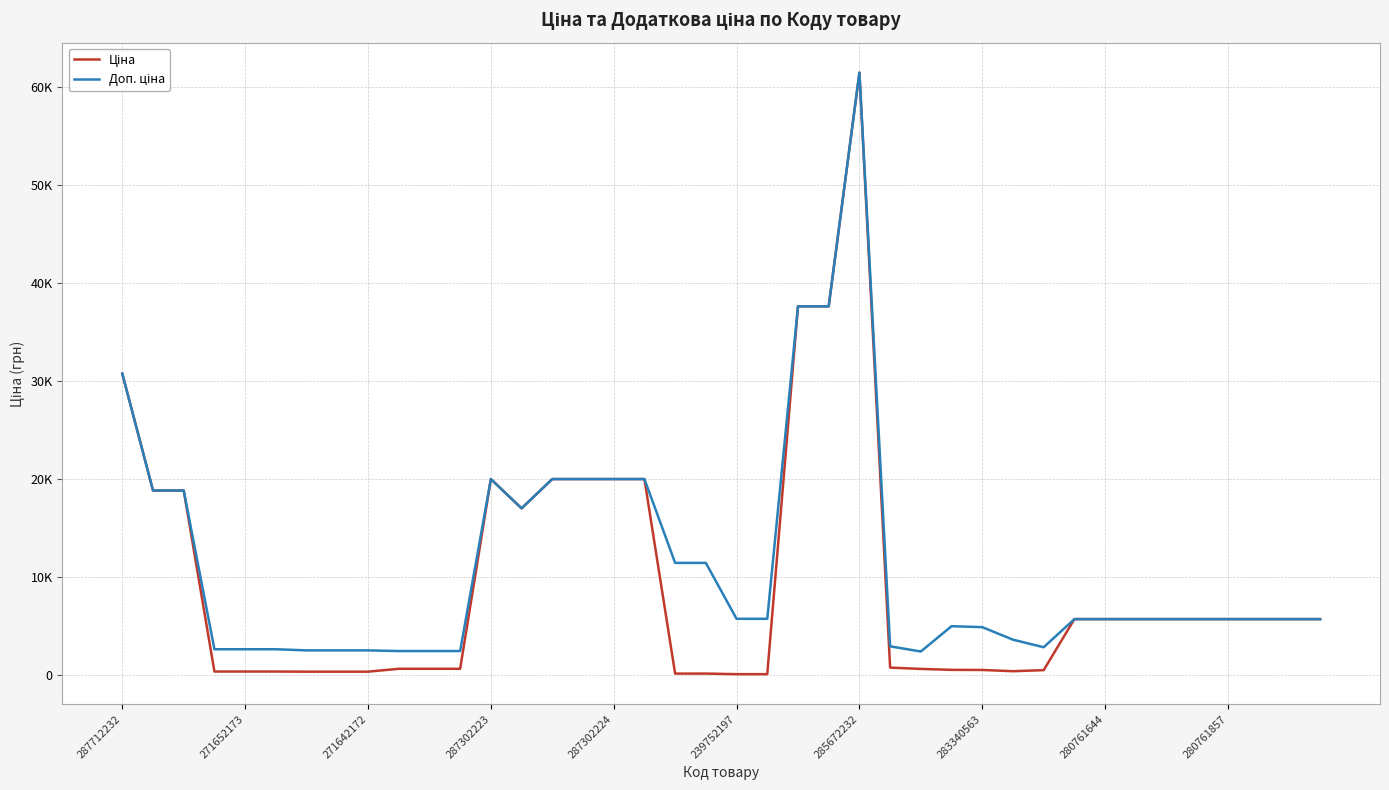

What is the value of the Доп. ціна point at the 35th from the left?

5673.8